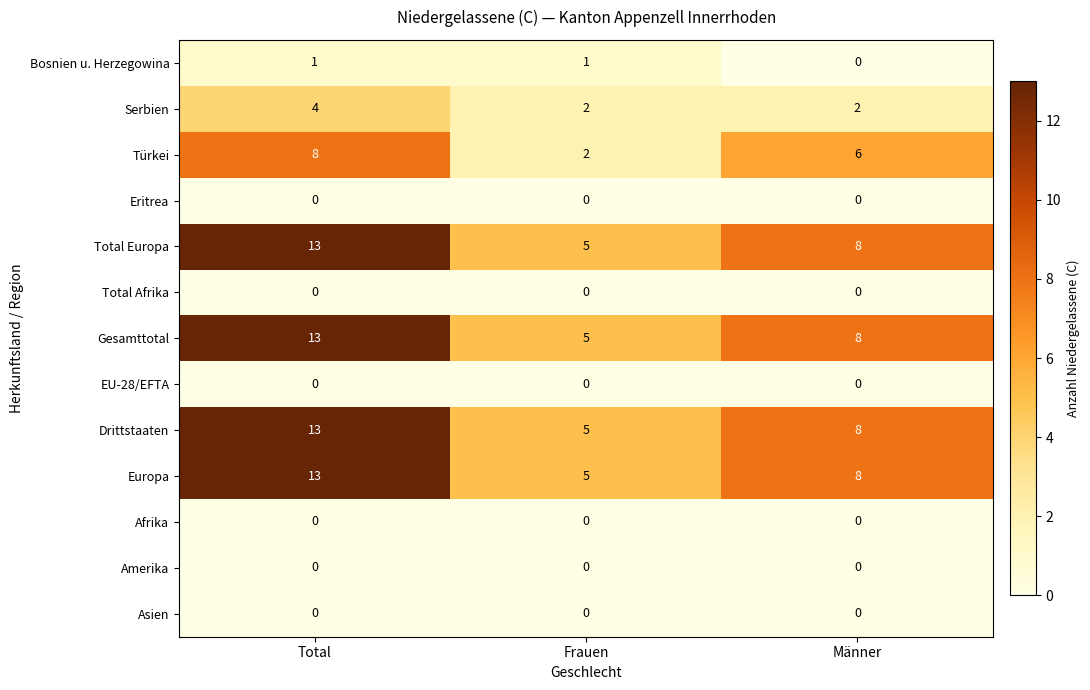

At which label does Europa first exceed 8?

Total